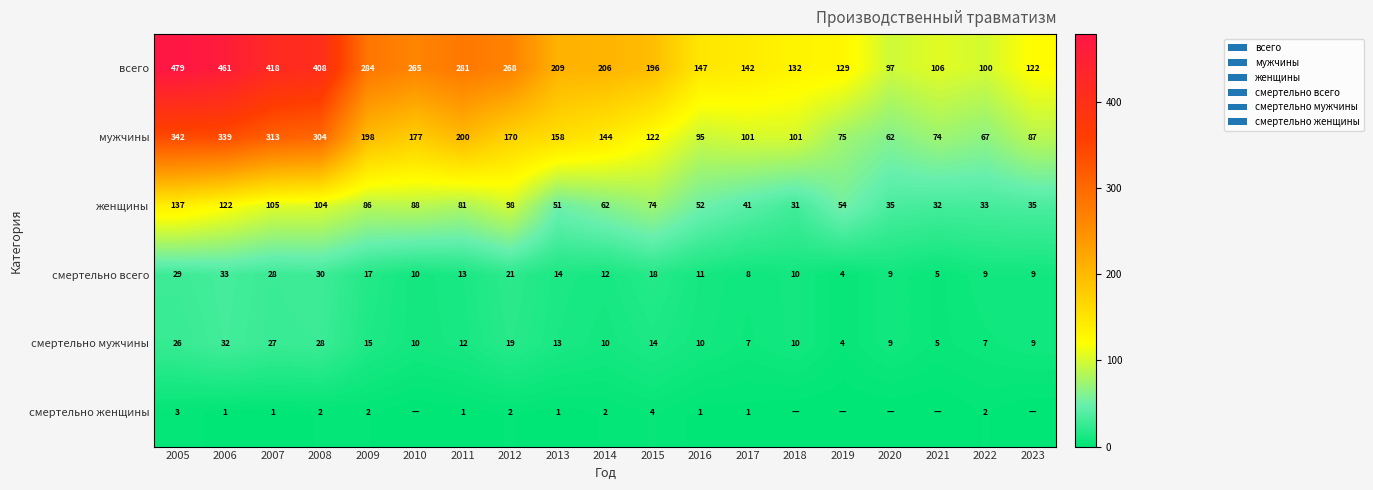

What is the spread (max minus min) of values at 2009?

282